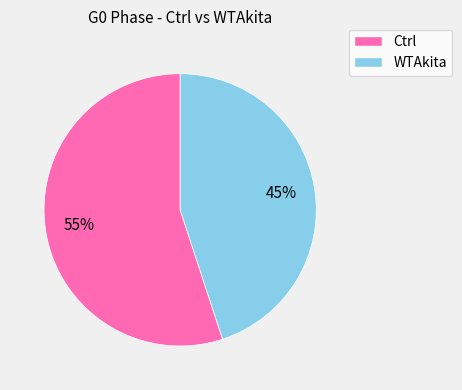

To the nearest percent, what is the difference between the largest and smallest slice percentages?

10%